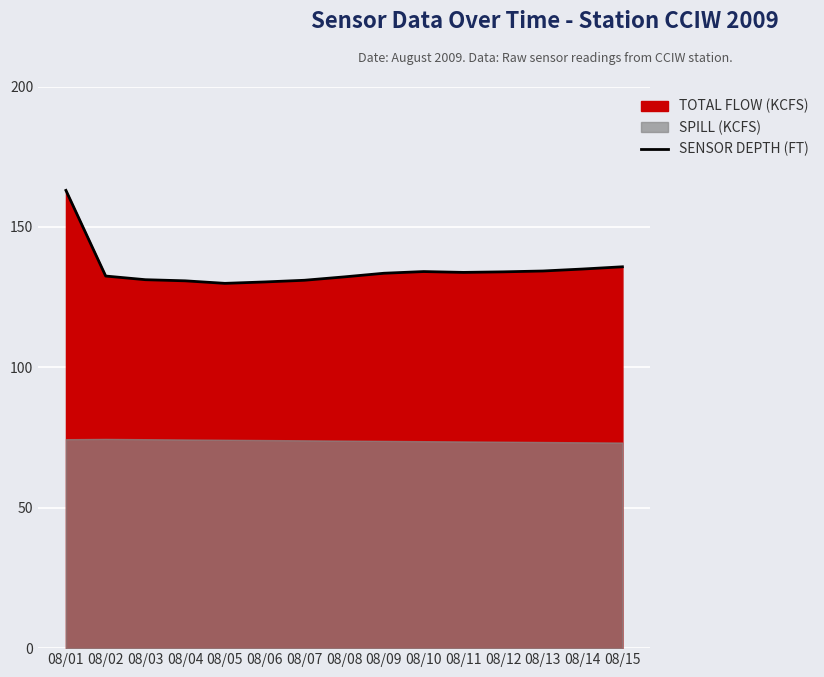

At which label is the value closest to 146?

08/15